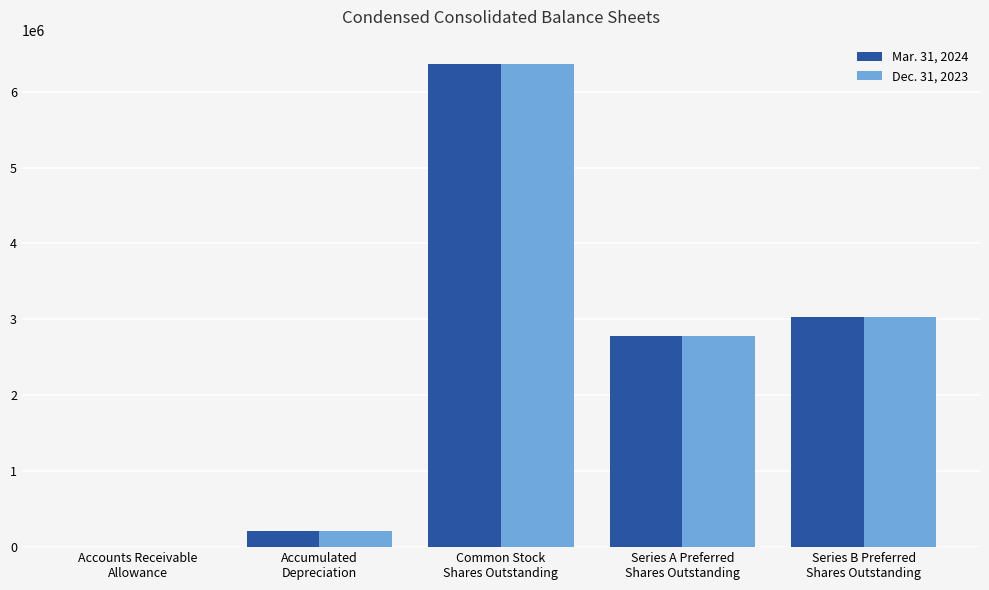

What is the greatest value displayed?

6365355